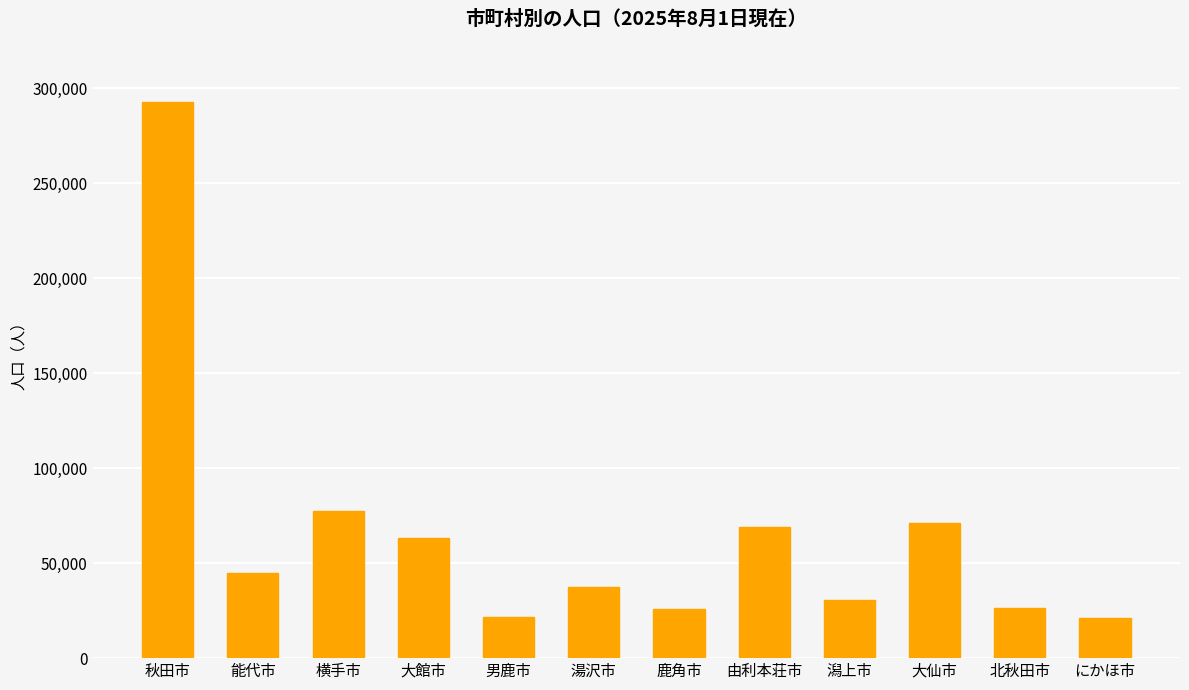

How many bars are there in total?

12